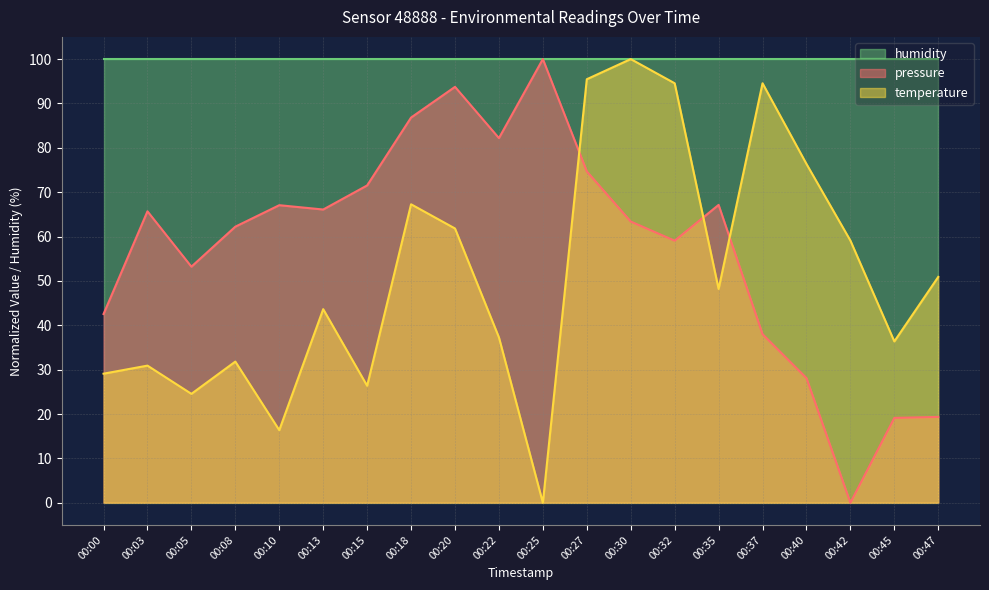

At 00:15, list the series in order from smallest to largest.

temperature, pressure, humidity